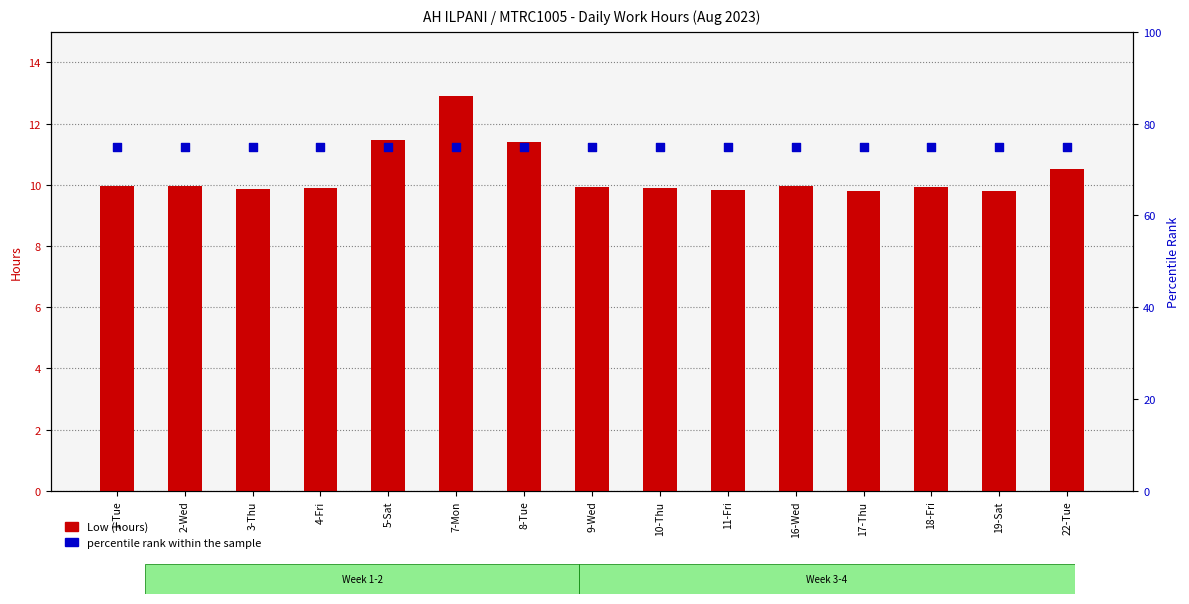

At which category is the sum across all series the highest?

7-Mon